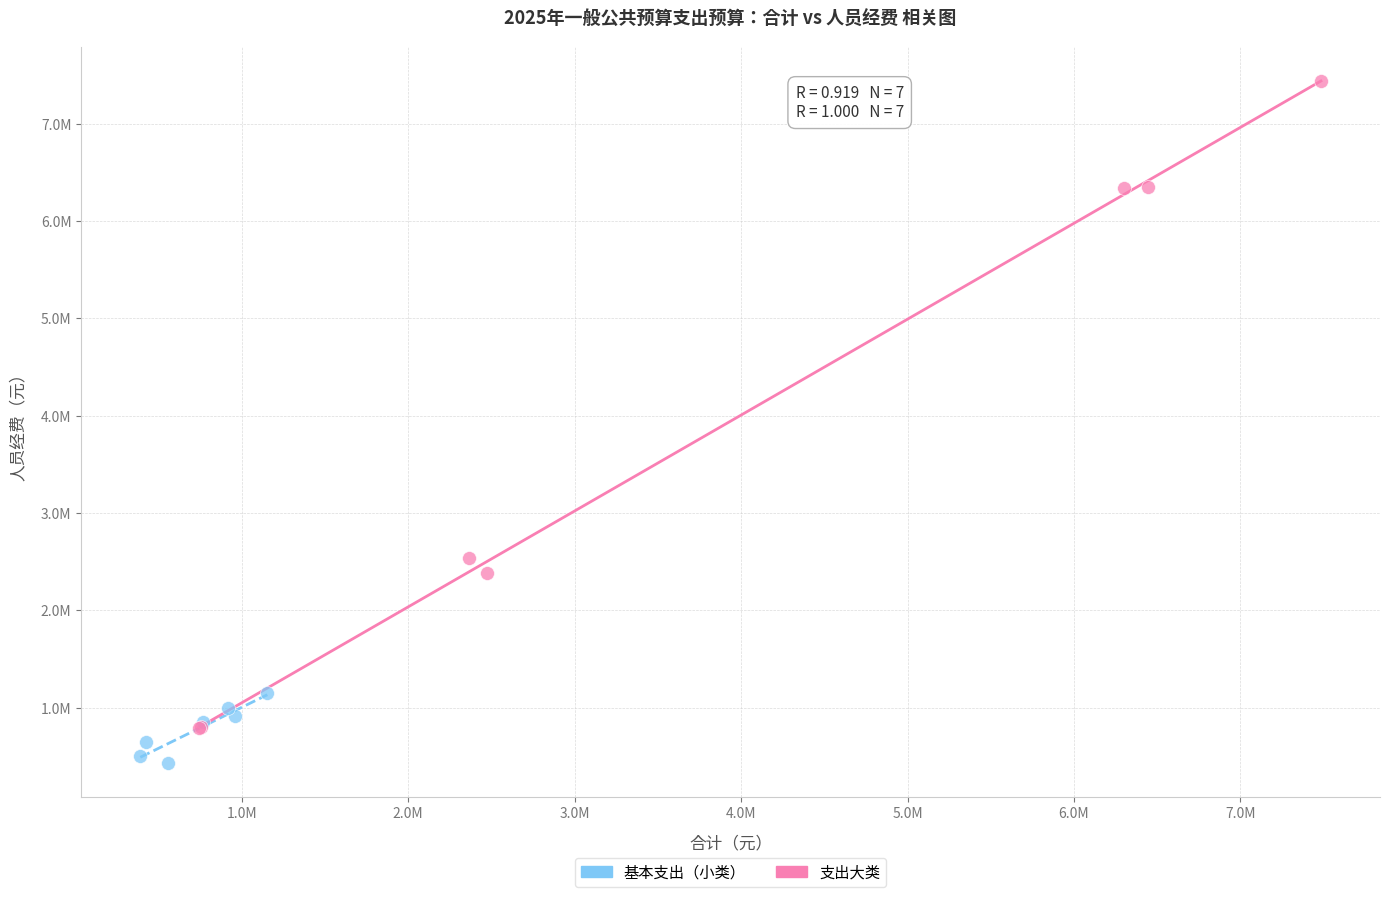

What are all the series names shown in the legend?

基本支出（小类）, 支出大类